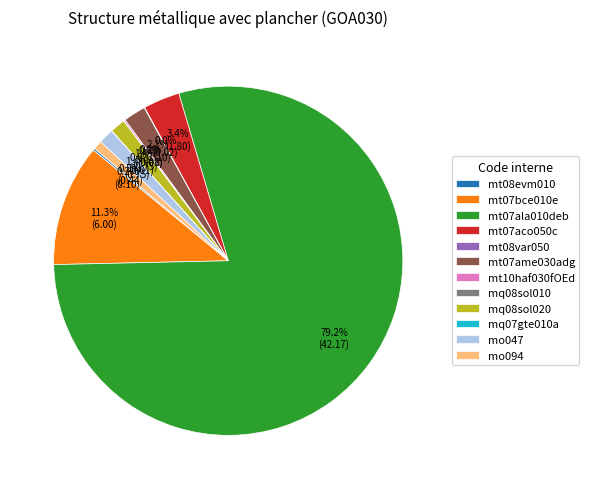

Is there any slice that represents more than half of the pie?

Yes